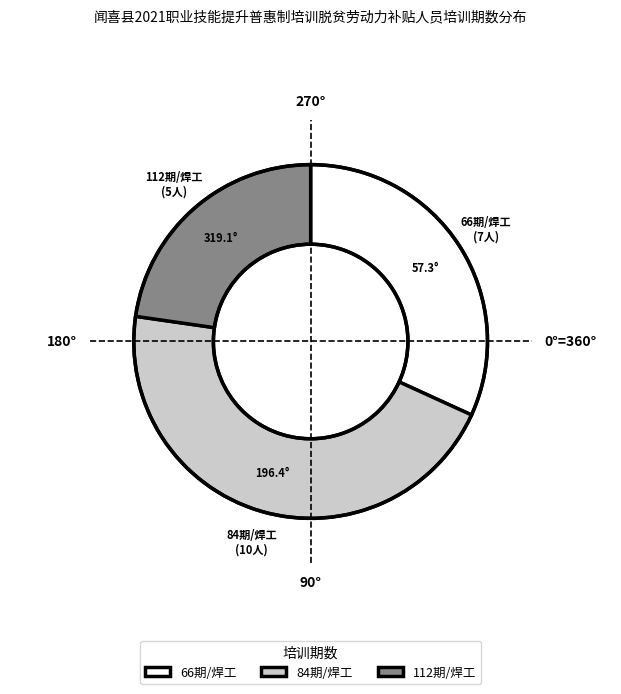

Which has a higher value, 84期/焊工 or 112期/焊工?

84期/焊工